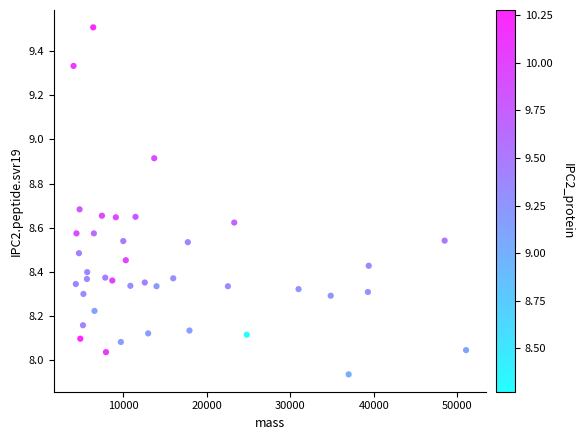

What is the range of Y values (max minus min)?

1.6